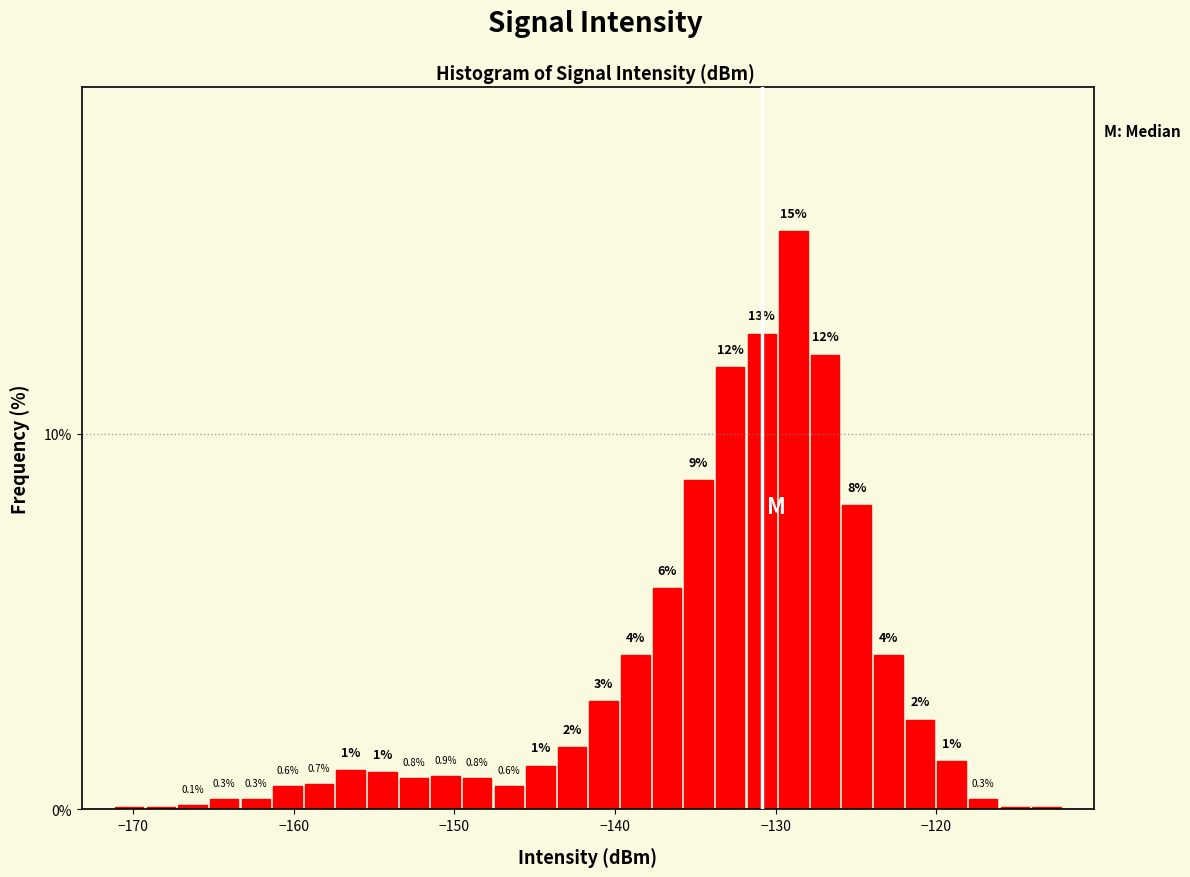

Read against the x-axis, roughly where is the centre of the tallest bar?

-129